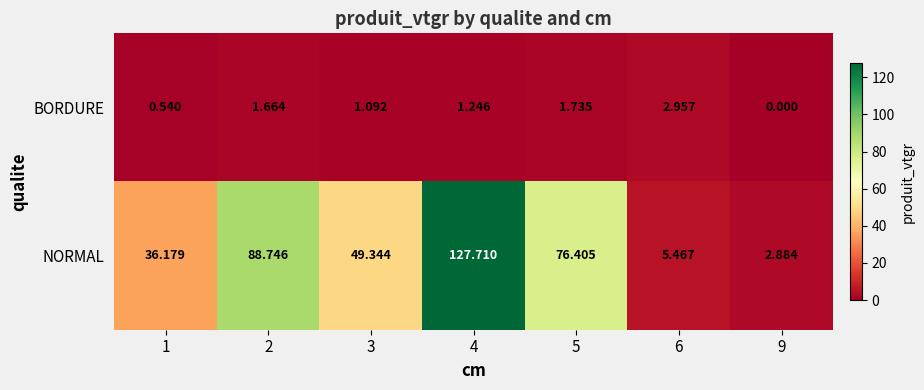

Which series changed the most between 2 and 4?

NORMAL